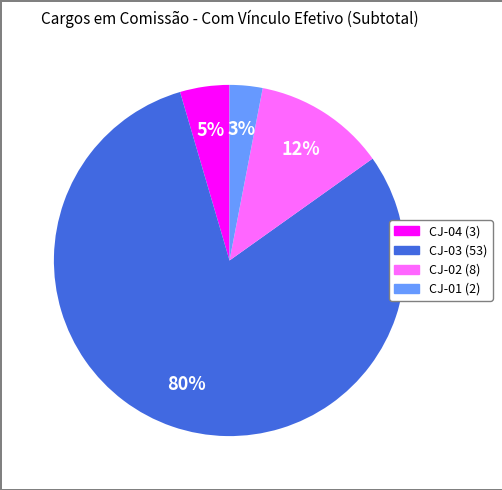

To the nearest percent, what is the combined percentage of CJ-04 and CJ-01?

8%